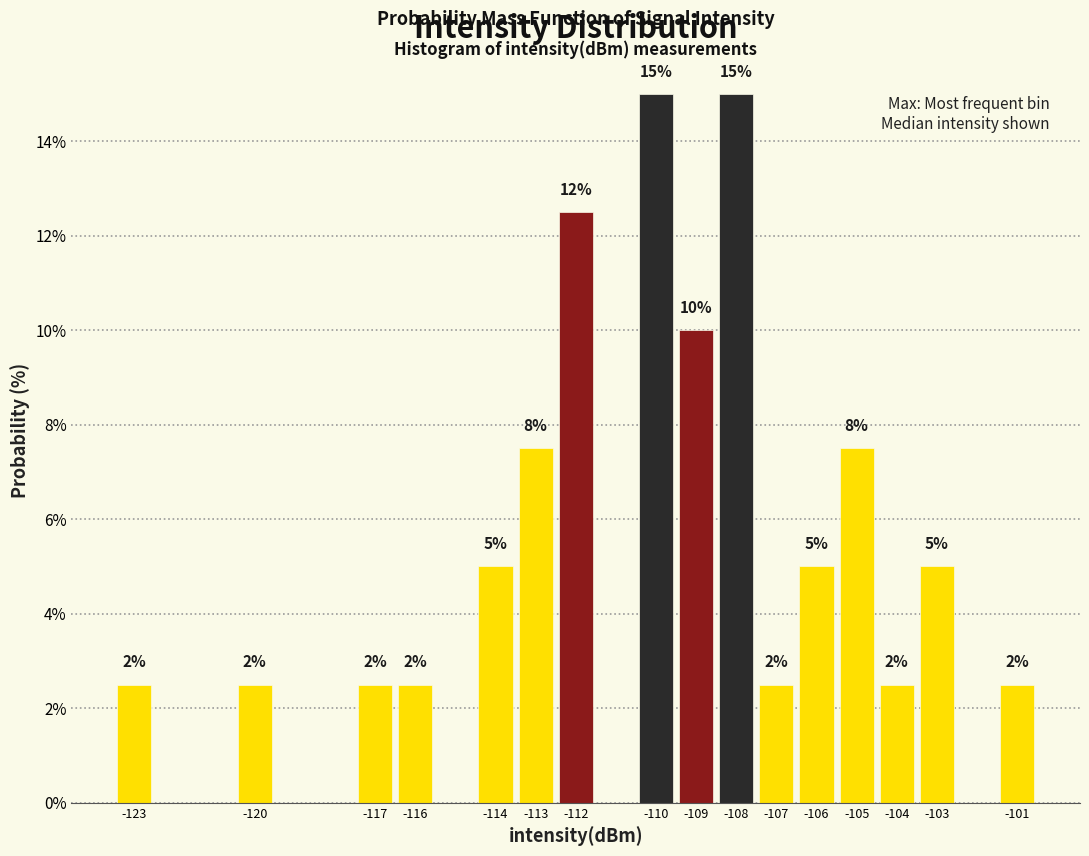

How many bars are there in total?

16